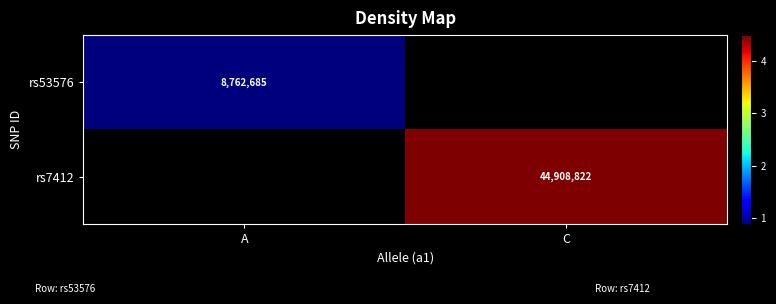

The rs53576 series shows 11444349 at A. True or false?

False